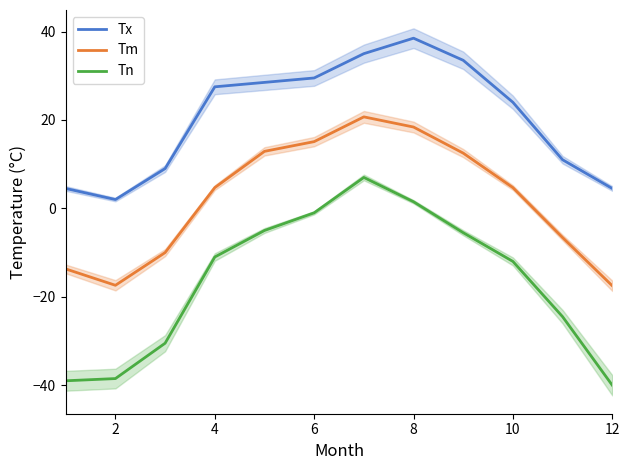

What is the average value of the Tx series?

20.6